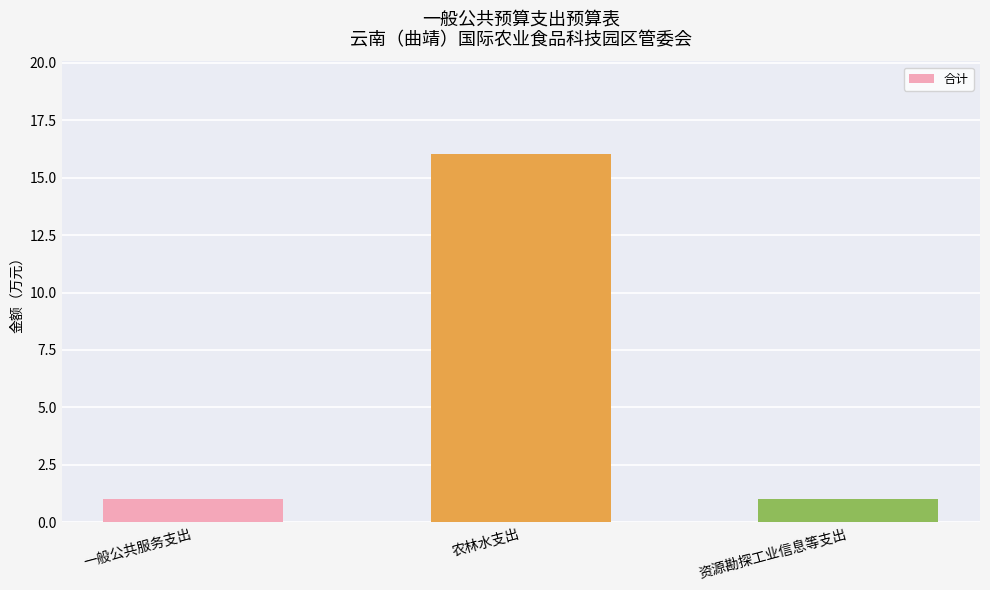

Does the chart contain stacked bars?

No